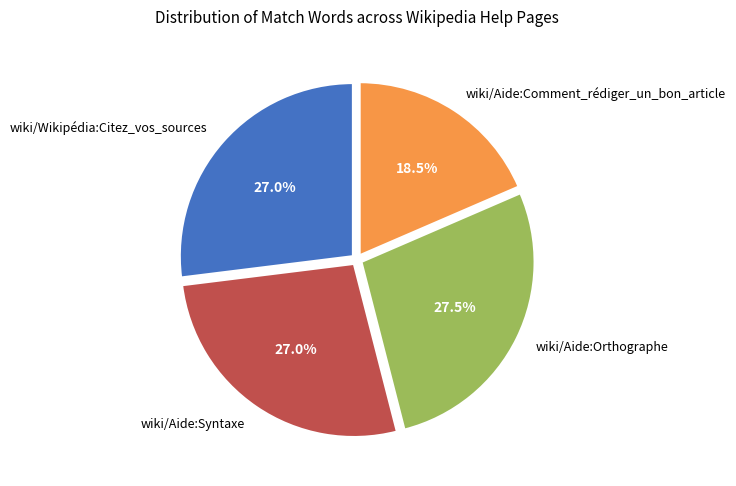

How many slices are in this pie chart?

4